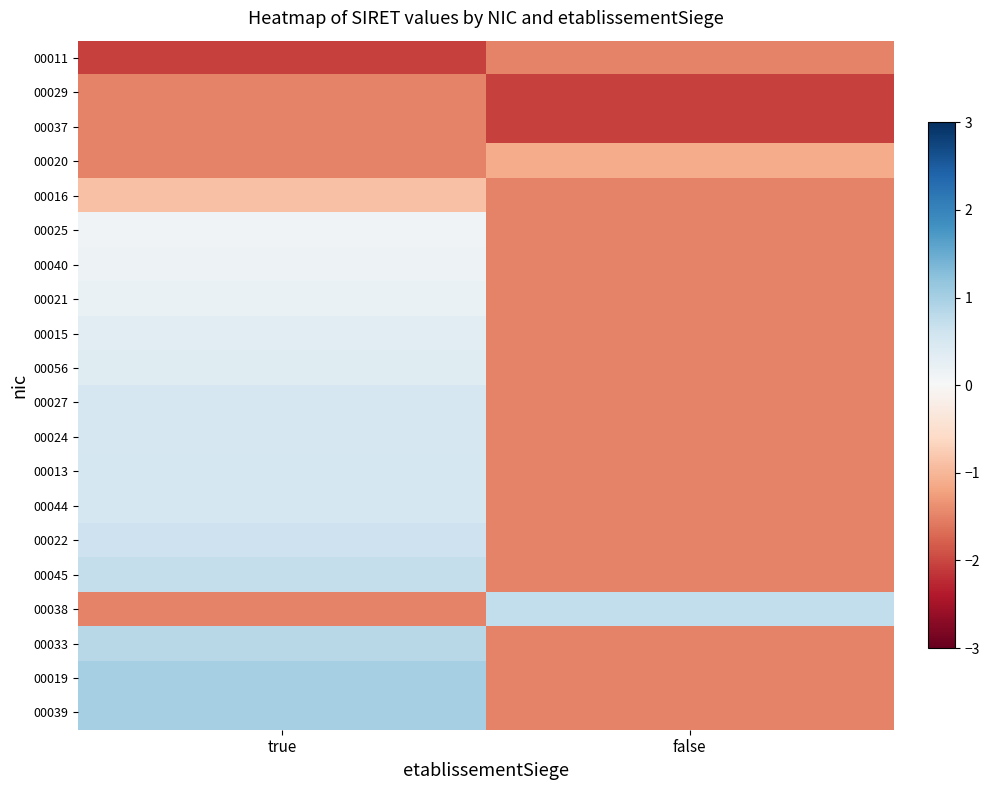

Reading left to right, list all the values displayed in this chart.

00011: true=-2.0	false=-1.5
00029: true=-1.5	false=-2.0
00037: true=-1.5	false=-2.0
00020: true=-1.5	false=-1.1
00016: true=-0.9	false=-1.5
00025: true=0.1	false=-1.5
00040: true=0.2	false=-1.5
00021: true=0.2	false=-1.5
00015: true=0.3	false=-1.5
00056: true=0.4	false=-1.5
00027: true=0.5	false=-1.5
00024: true=0.5	false=-1.5
00013: true=0.5	false=-1.5
00044: true=0.5	false=-1.5
00022: true=0.6	false=-1.5
00045: true=0.7	false=-1.5
00038: true=-1.5	false=0.7
00033: true=0.8	false=-1.5
00019: true=1.0	false=-1.5
00039: true=1.0	false=-1.5